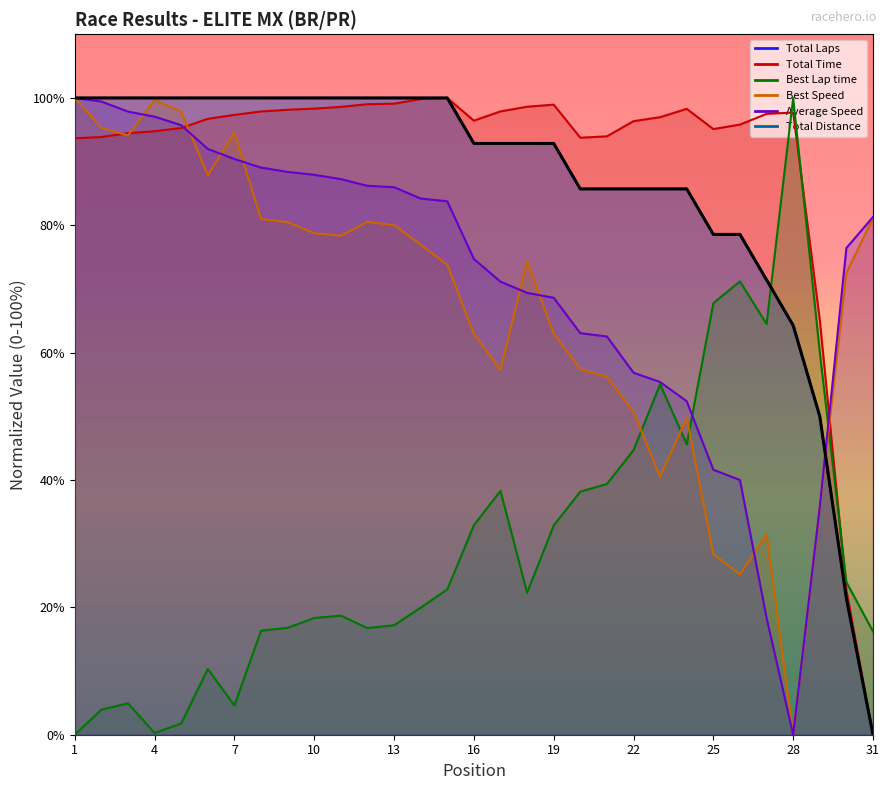

Reading right to left, what are all the values shown in this chart?

Total Laps: 0.0	21.4	50.0	64.3	71.4	78.6	78.6	85.7	85.7	85.7	85.7	85.7	92.9	92.9	92.9	92.9	100.0	100.0	100.0	100.0	100.0	100.0	100.0	100.0	100.0	100.0	100.0	100.0	100.0	100.0	100.0
Total Time: 0.0	22.7	65.2	97.7	97.5	95.8	95.1	98.3	97.0	96.4	94.0	93.8	98.9	98.6	97.9	96.4	100.0	99.8	99.1	99.0	98.6	98.3	98.1	97.9	97.3	96.7	95.3	94.8	94.5	93.9	93.7
Best Lap time: 16.2	24.0	60.1	100.0	64.5	71.2	67.8	45.6	55.0	44.7	39.4	38.2	32.9	22.3	38.3	32.9	22.8	19.9	17.2	16.7	18.7	18.3	16.8	16.3	4.6	10.3	1.8	0.3	4.9	3.9	0.0
Best Speed: 81.1	72.5	35.6	0.0	31.4	25.2	28.3	49.8	40.5	50.7	56.2	57.4	63.0	74.4	57.3	62.9	73.8	77.0	80.0	80.5	78.4	78.8	80.5	81.0	94.5	87.9	97.9	99.7	94.1	95.3	100.0
Average Speed: 81.3	76.4	35.8	0.0	18.4	40.0	41.6	52.4	55.4	56.8	62.5	63.1	68.6	69.4	71.2	74.7	83.8	84.2	86.0	86.2	87.3	87.9	88.4	89.1	90.4	92.0	95.7	97.1	97.9	99.4	100.0
Total Distance: 0.0	21.4	50.0	64.3	71.4	78.6	78.6	85.7	85.7	85.7	85.7	85.7	92.9	92.9	92.9	92.9	100.0	100.0	100.0	100.0	100.0	100.0	100.0	100.0	100.0	100.0	100.0	100.0	100.0	100.0	100.0